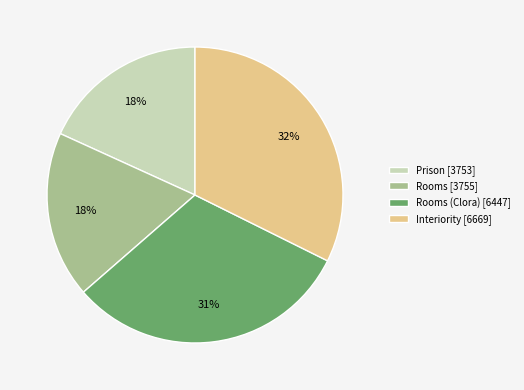

Is there a majority slice in this chart?

No